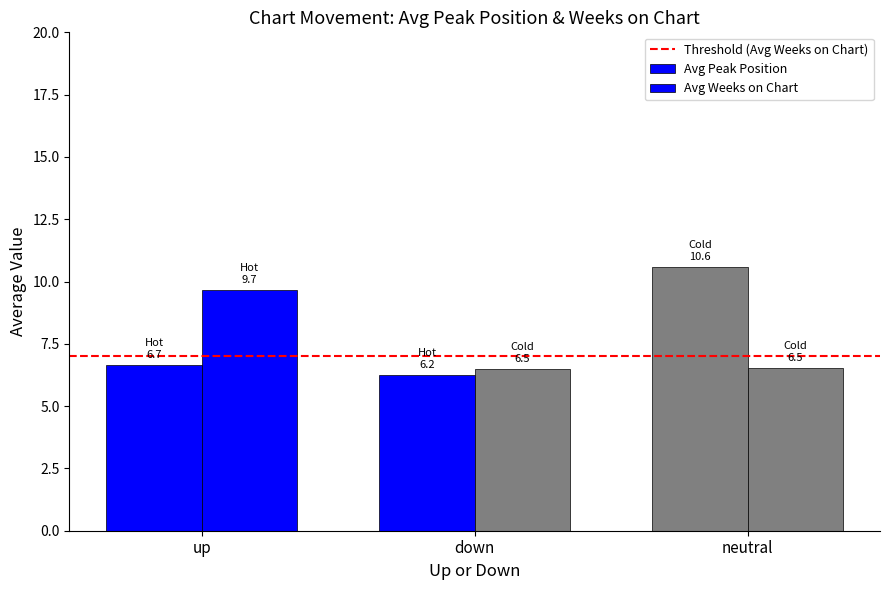

Count the number of categories in the chart.

3